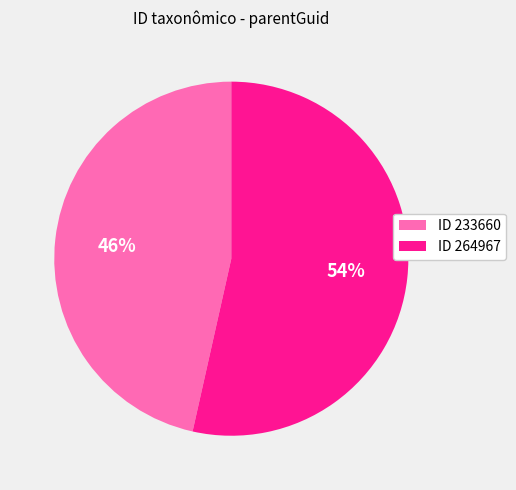

Which has a higher value, ID 233660 or ID 264967?

ID 264967